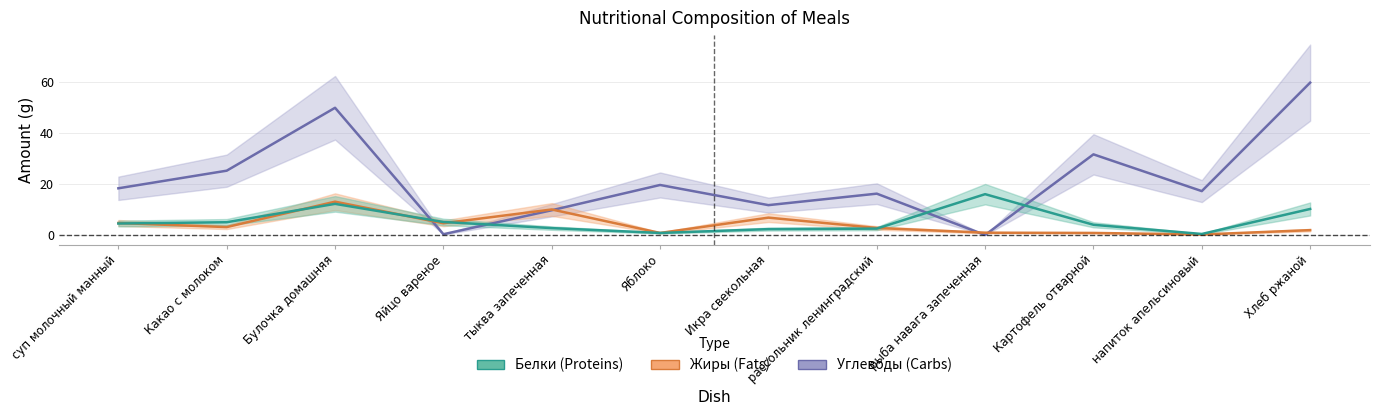

What is the total value across all series at тыква запеченная?

22.4